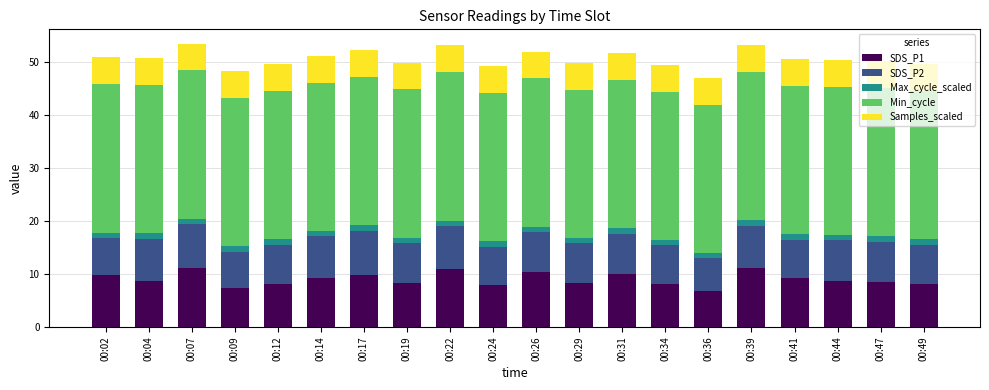

Is it true that SDS_P1 equals 10.7 at 00:34?

False